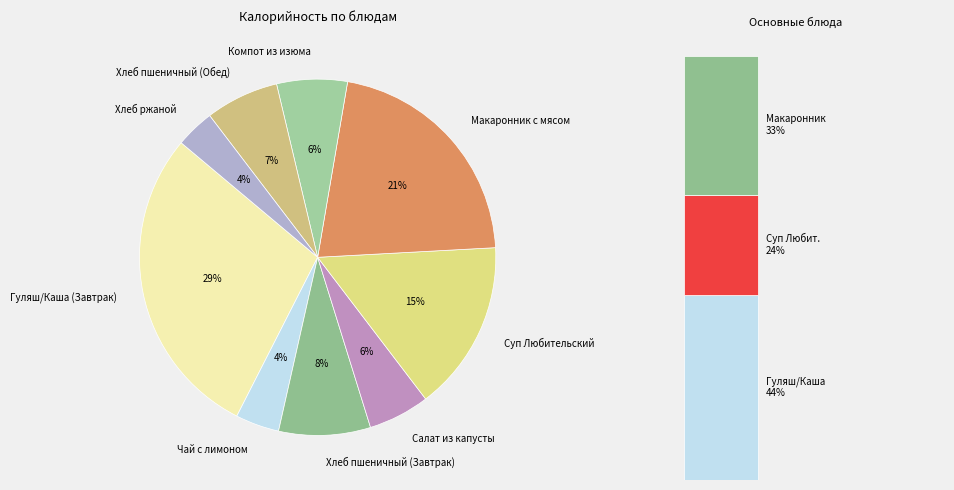

To the nearest percent, what is the average slice percentage?

11%